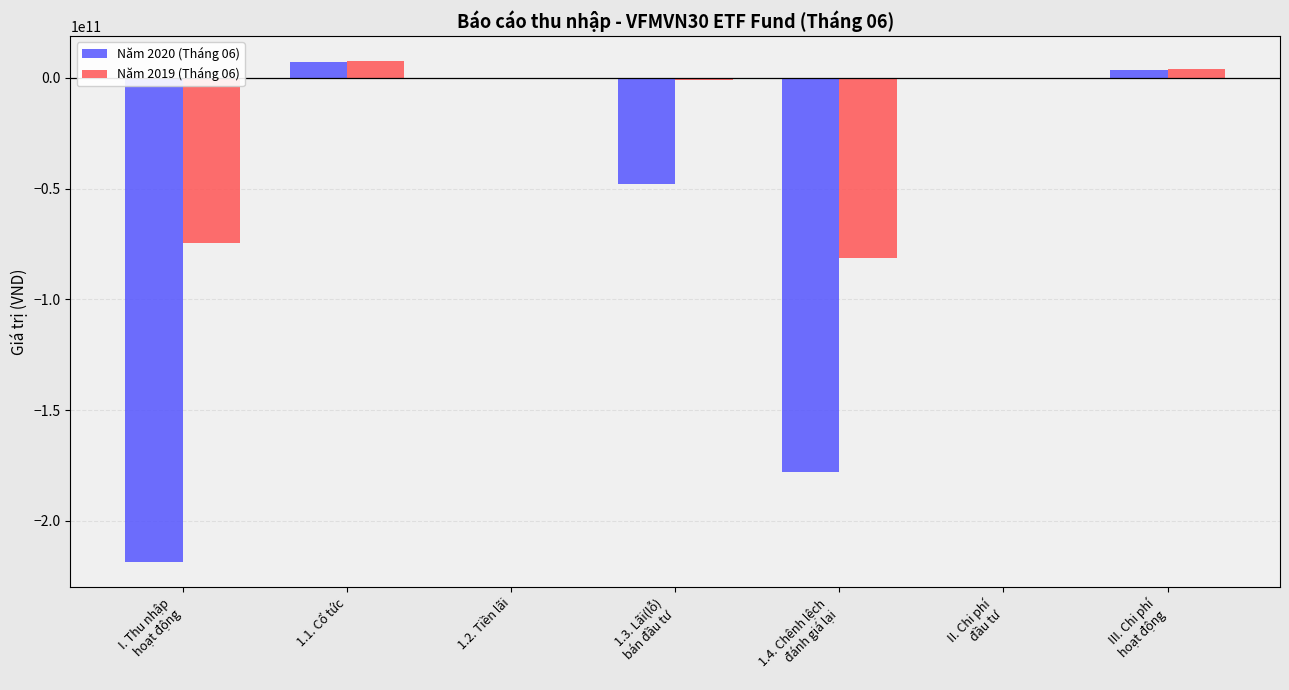

Which series has the largest total across all categories?

Năm 2019 (Tháng 06)